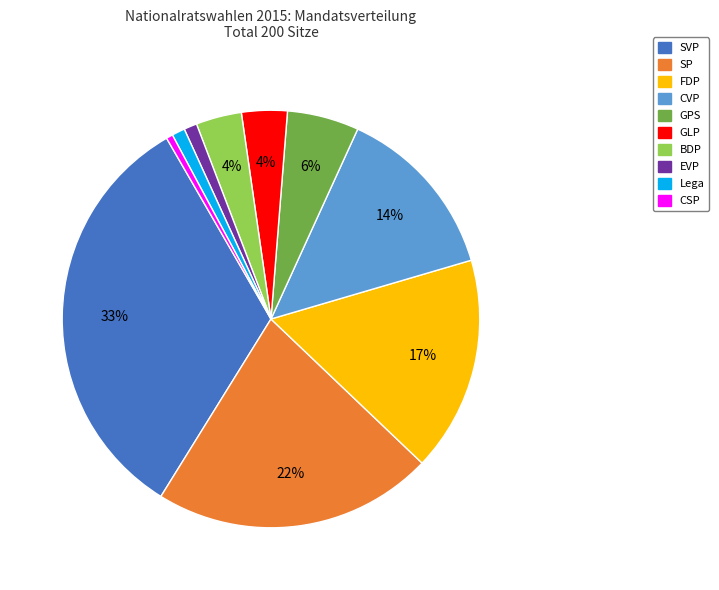

Does any single category account for the majority?

No